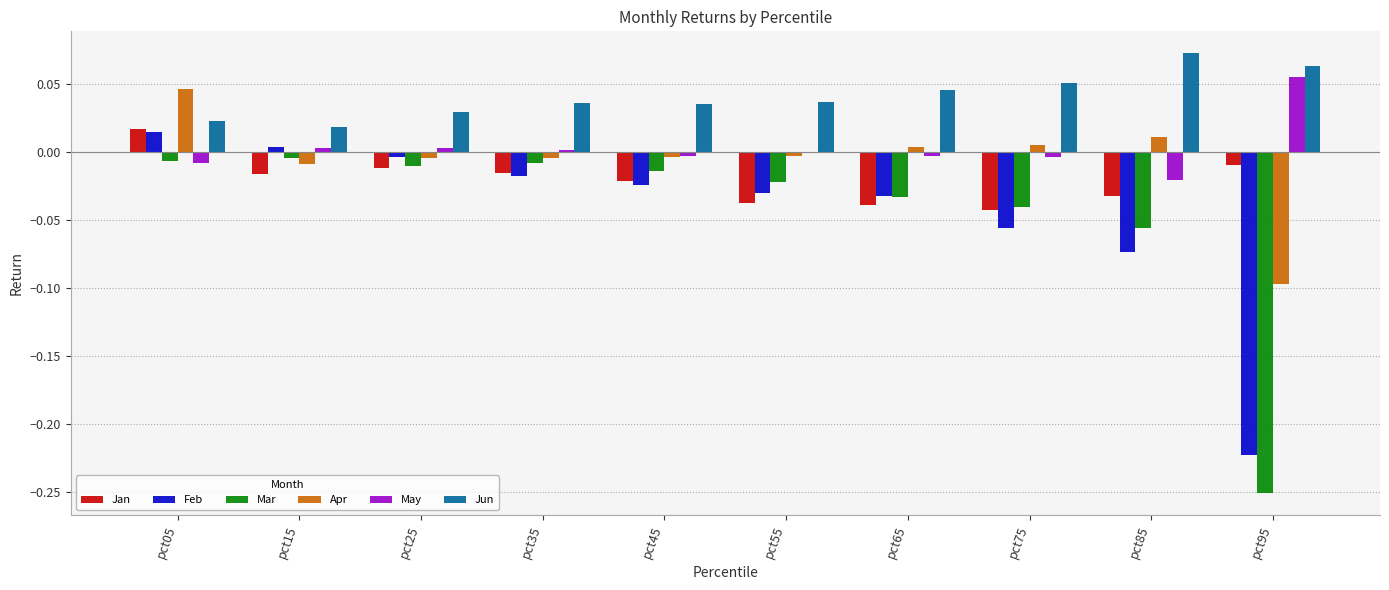

How many series are shown in this chart?

6